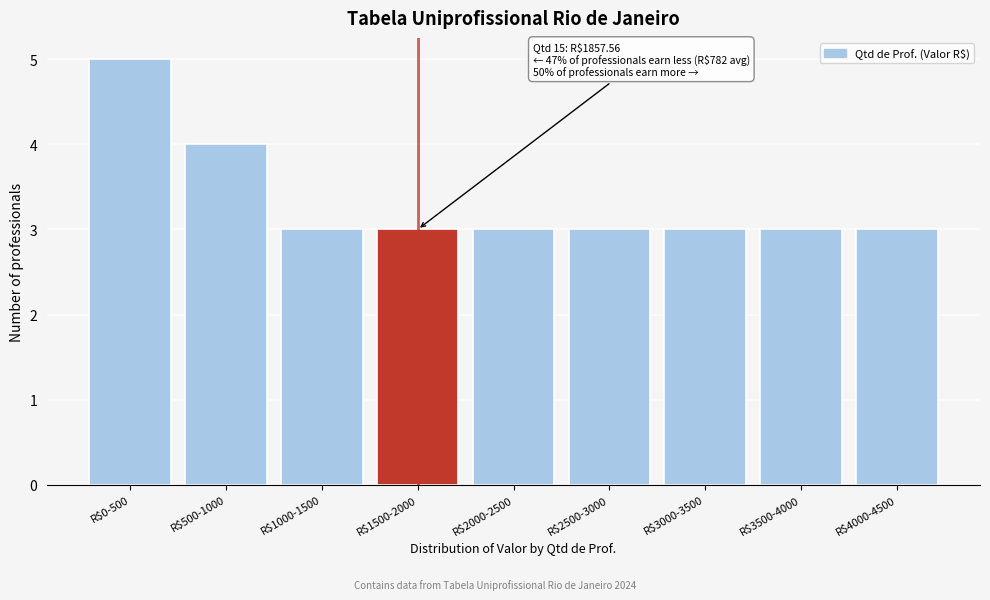

Reading left to right, extract all data points from this chart.

5	4	3	3	3	3	3	3	3